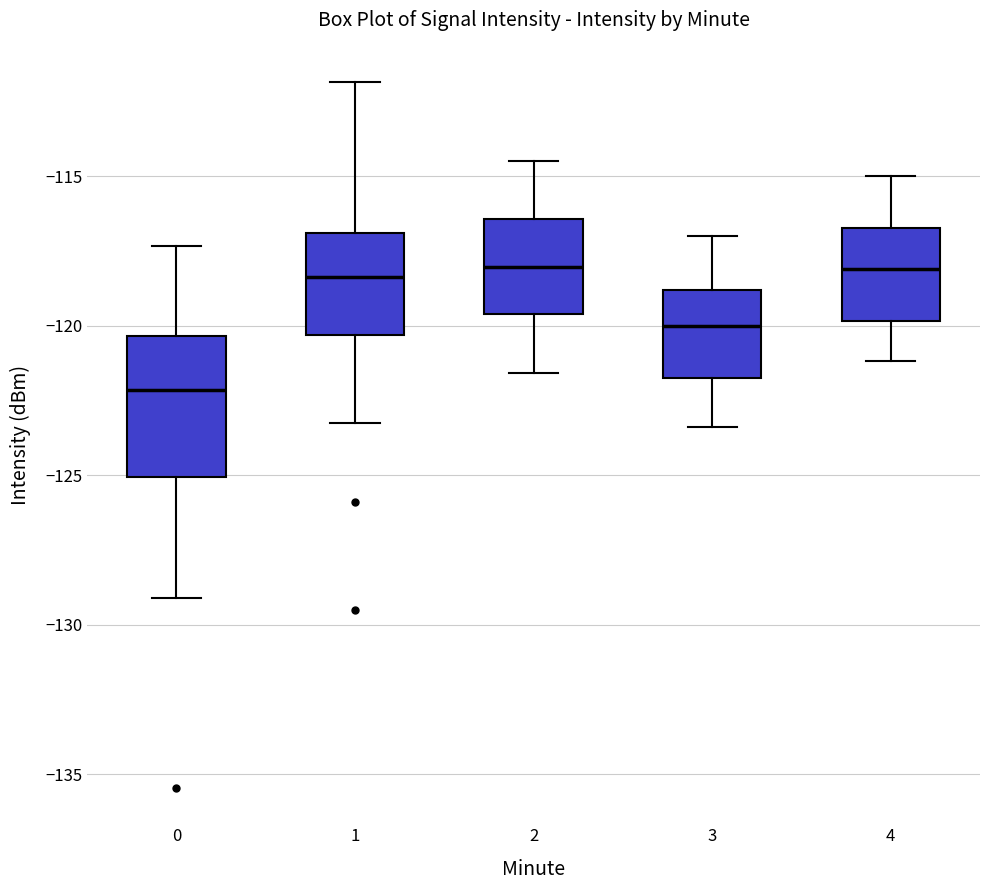

Where is the upper edge of the box at x = 1 on the y-axis? The values are not printed on the chart, so give them approximately, as read against the axis.

-117.0